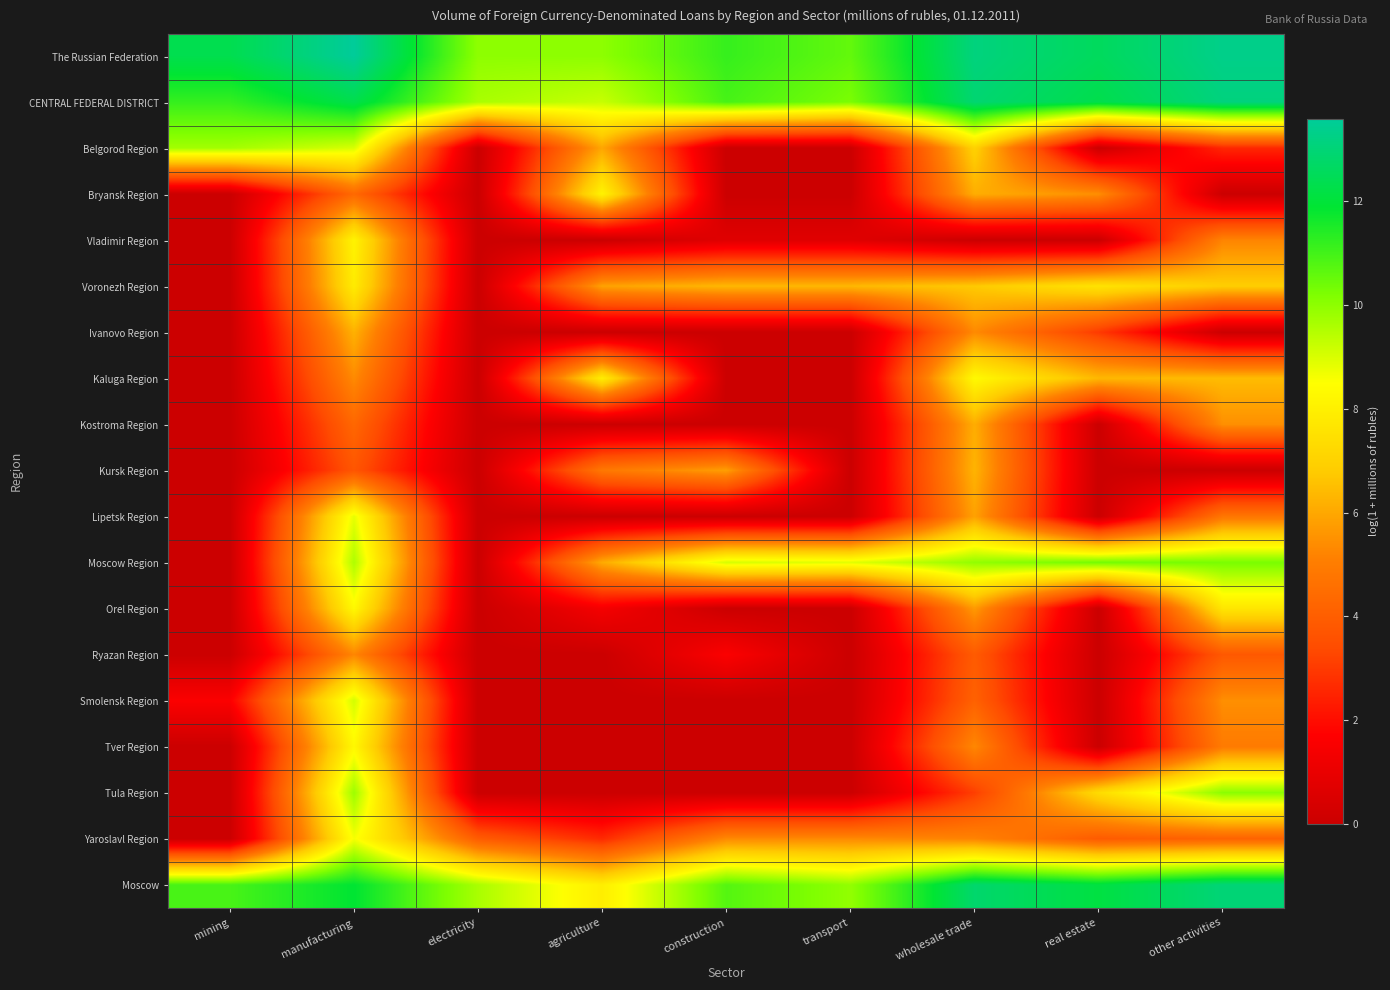

Reading right to left, list all the values displayed in this chart.

The Russian Federation: other activities=13.3	real estate=12.6	wholesale trade=13.1	transport=10.6	construction=11.2	agriculture=10.0	electricity=10.0	manufacturing=13.6	mining=12.4
CENTRAL FEDERAL DISTRICT: other activities=13.1	real estate=12.3	wholesale trade=12.9	transport=10.3	construction=11.0	agriculture=9.2	electricity=9.6	manufacturing=12.3	mining=11.2
Belgorod Region: other activities=2.6	real estate=0.0	wholesale trade=7.0	transport=0.0	construction=0.0	agriculture=6.0	electricity=0.0	manufacturing=9.0	mining=9.7
Bryansk Region: other activities=0.0	real estate=5.4	wholesale trade=6.1	transport=0.0	construction=0.0	agriculture=8.1	electricity=0.0	manufacturing=4.4	mining=0.0
Vladimir Region: other activities=5.2	real estate=0.0	wholesale trade=0.0	transport=0.7	construction=0.7	agriculture=0.0	electricity=0.0	manufacturing=8.1	mining=0.0
Voronezh Region: other activities=6.9	real estate=7.6	wholesale trade=6.8	transport=6.4	construction=6.4	agriculture=5.9	electricity=0.0	manufacturing=7.9	mining=0.0
Ivanovo Region: other activities=0.0	real estate=3.0	wholesale trade=5.3	transport=0.0	construction=0.0	agriculture=0.0	electricity=0.0	manufacturing=6.2	mining=0.0
Kaluga Region: other activities=6.4	real estate=6.4	wholesale trade=8.3	transport=0.0	construction=0.0	agriculture=7.9	electricity=0.0	manufacturing=5.4	mining=0.0
Kostroma Region: other activities=5.5	real estate=0.0	wholesale trade=6.1	transport=0.0	construction=0.0	agriculture=0.0	electricity=0.0	manufacturing=4.3	mining=0.0
Kursk Region: other activities=0.0	real estate=0.0	wholesale trade=6.3	transport=0.0	construction=5.8	agriculture=4.9	electricity=0.0	manufacturing=3.7	mining=0.0
Lipetsk Region: other activities=4.8	real estate=0.0	wholesale trade=5.9	transport=0.0	construction=0.0	agriculture=0.0	electricity=0.0	manufacturing=8.8	mining=0.0
Moscow Region: other activities=10.3	real estate=10.3	wholesale trade=9.9	transport=8.9	construction=9.0	agriculture=6.1	electricity=0.0	manufacturing=9.6	mining=0.0
Orel Region: other activities=7.7	real estate=0.0	wholesale trade=5.7	transport=0.0	construction=0.0	agriculture=1.4	electricity=0.0	manufacturing=8.3	mining=0.0
Ryazan Region: other activities=3.8	real estate=0.0	wholesale trade=3.9	transport=0.0	construction=1.6	agriculture=0.0	electricity=0.0	manufacturing=5.3	mining=0.0
Smolensk Region: other activities=5.5	real estate=0.0	wholesale trade=4.1	transport=0.0	construction=0.0	agriculture=0.0	electricity=0.0	manufacturing=9.1	mining=1.6
Tver Region: other activities=5.0	real estate=0.0	wholesale trade=5.3	transport=0.0	construction=0.0	agriculture=0.0	electricity=0.0	manufacturing=8.3	mining=0.0
Tula Region: other activities=10.0	real estate=7.3	wholesale trade=3.1	transport=0.0	construction=0.0	agriculture=0.0	electricity=0.0	manufacturing=9.8	mining=0.0
Yaroslavl Region: other activities=4.2	real estate=3.9	wholesale trade=5.2	transport=5.3	construction=5.3	agriculture=2.6	electricity=3.9	manufacturing=8.6	mining=0.0
Moscow: other activities=13.0	real estate=12.1	wholesale trade=12.8	transport=9.9	construction=10.8	agriculture=7.9	electricity=9.6	manufacturing=11.9	mining=10.9